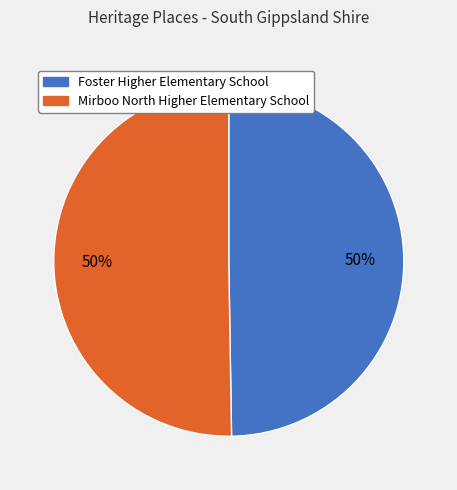

To the nearest percent, what is the average slice percentage?

50%